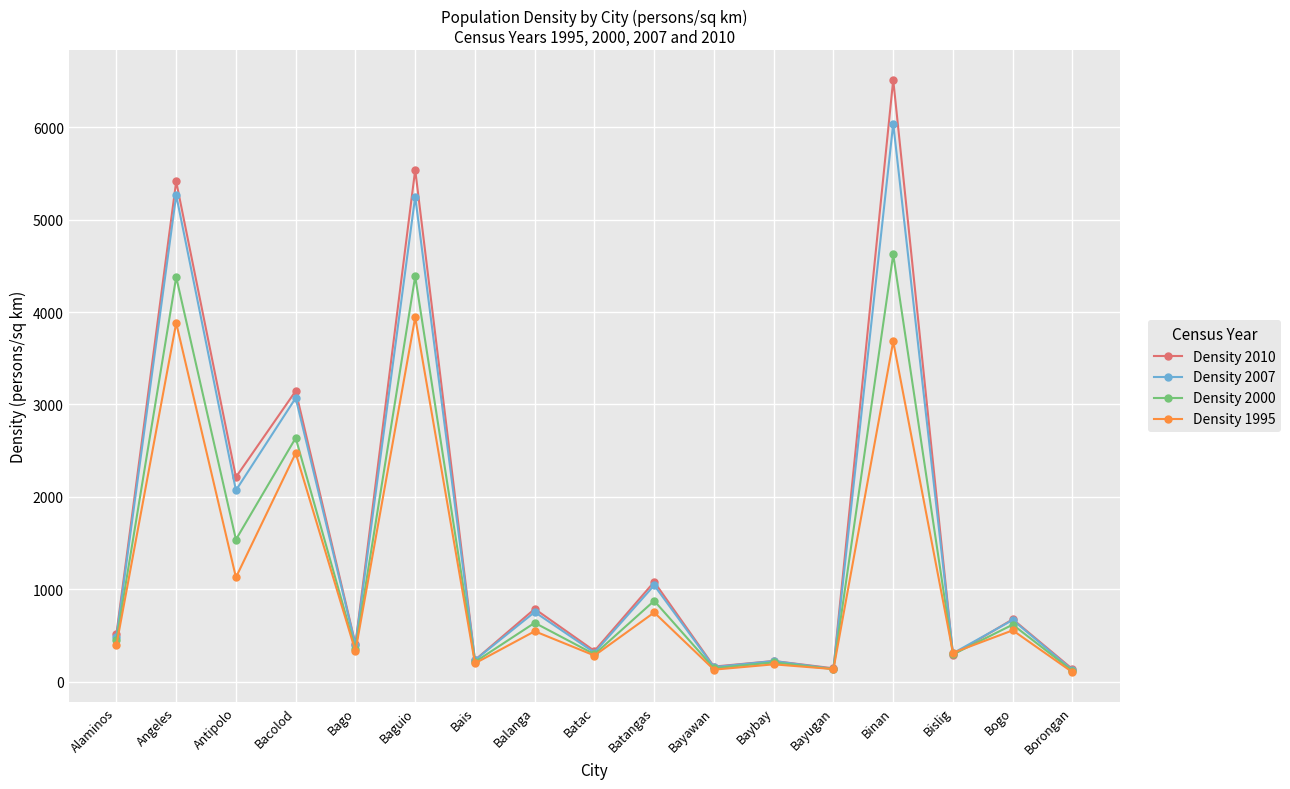

What is the value of the Density 2010 point at the 10th from the left?

1080.0